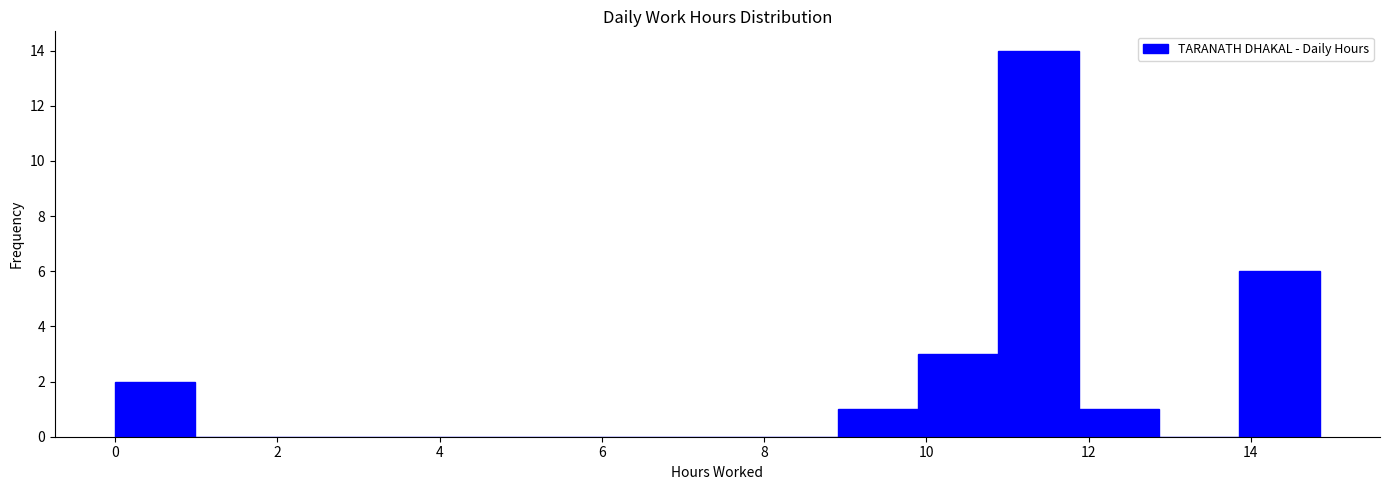

Reading left to right, transcribe this chart: for each bar, give the range it covers on the x-axis and its height. Neither the bar edges nor the heights are printed on the chart, so give them approximately, as read against the axes.

0.0 to 1.0: 2
1.0 to 2.0: 0
2.0 to 3.0: 0
3.0 to 4.0: 0
4.0 to 5.0: 0
5.0 to 6.0: 0
6.0 to 7.0: 0
7.0 to 8.0: 0
8.0 to 9.0: 0
9.0 to 10.0: 1
10.0 to 10.8: 3
10.8 to 11.8: 14
11.8 to 12.8: 1
12.8 to 13.8: 0
13.8 to 14.8: 6